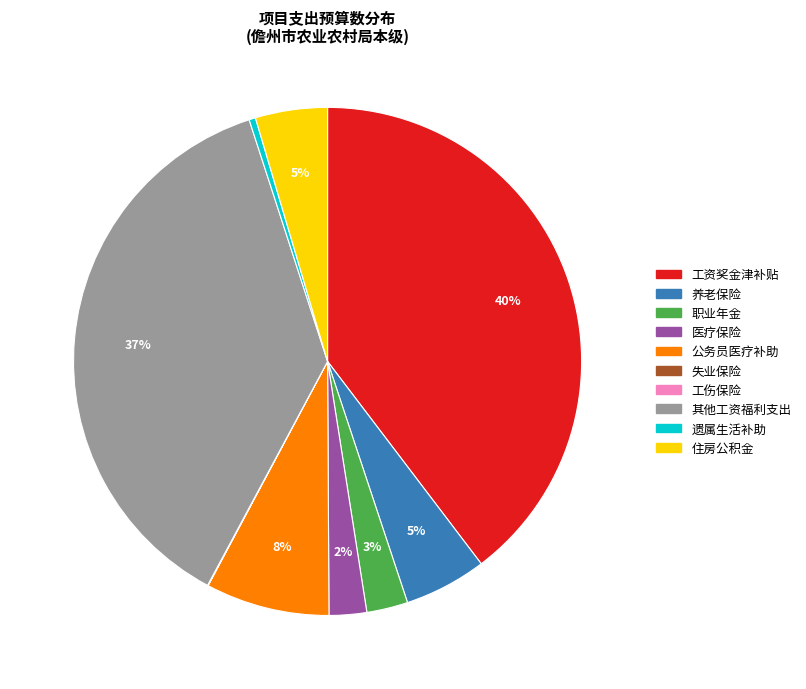

Combined, do 医疗保险 and 养老保险 account for over 50%?

No